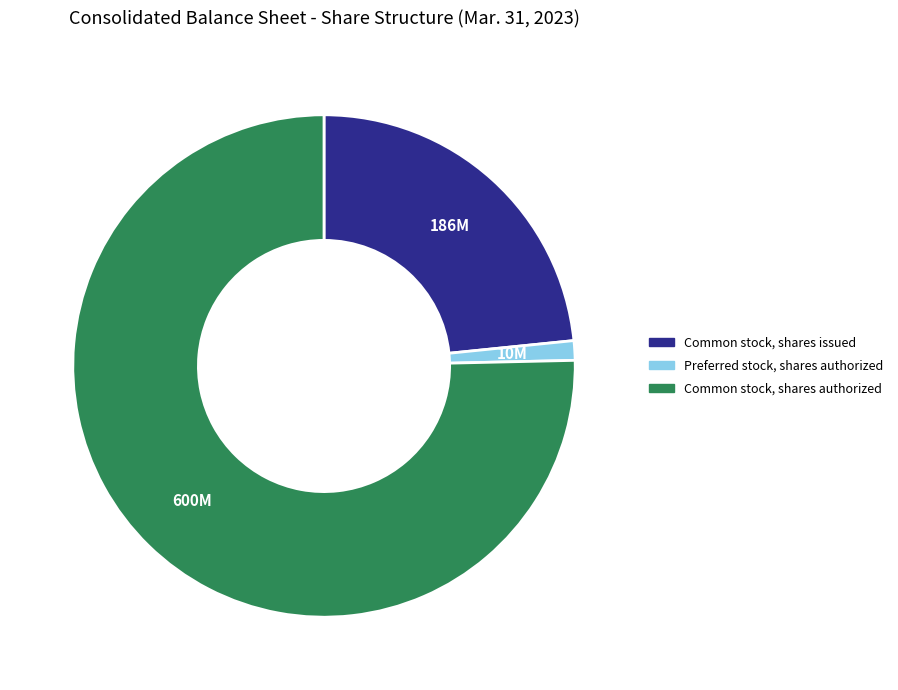

True or false: Preferred stock, shares authorized accounts for 16% of the total.

False